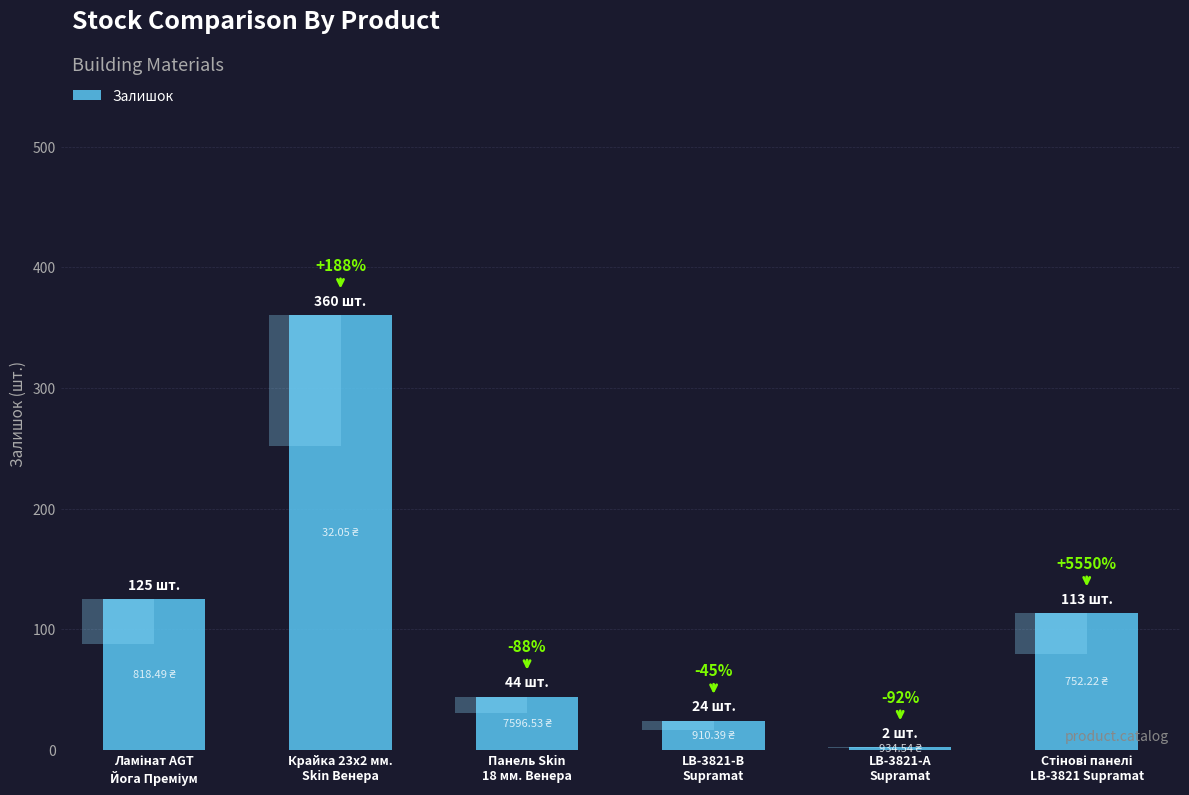

What is the label of the 5th bar from the right?

Крайка 23x2 мм.
Skin Венера